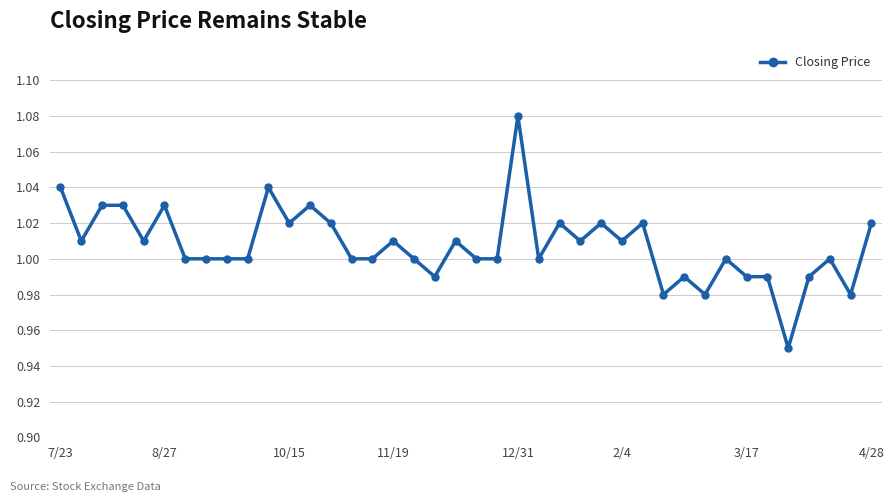

True or false: there are more than 1 points higher than both neighbors.

True